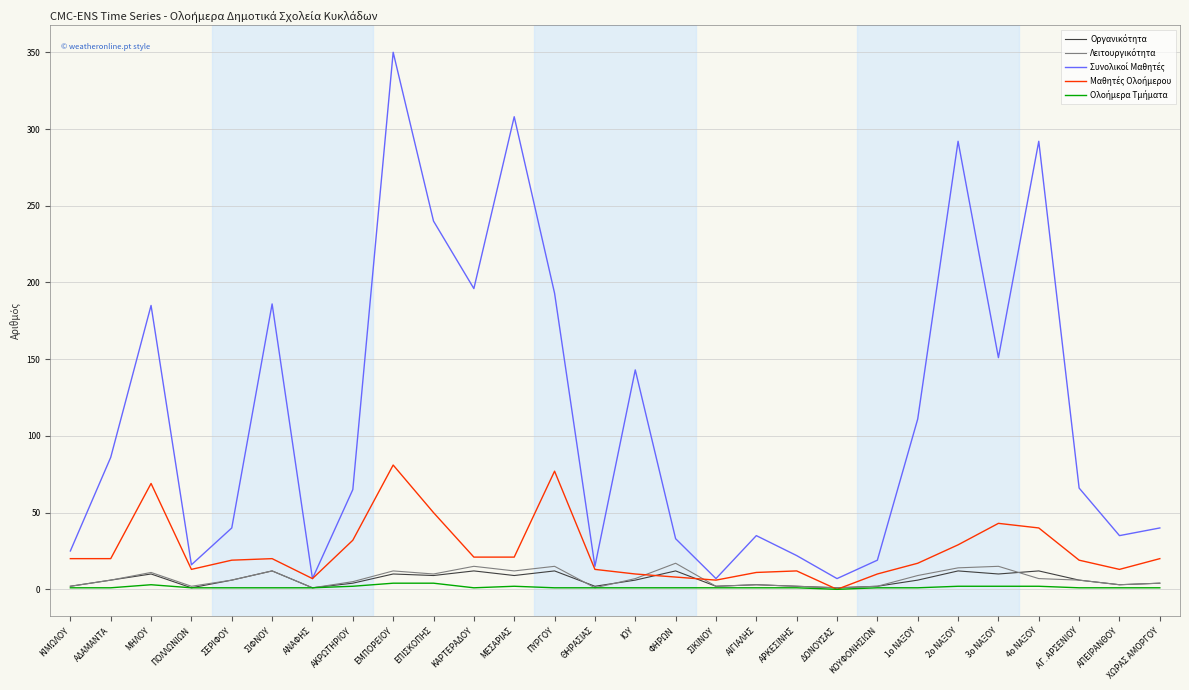

What is the maximum value shown in the chart?

350